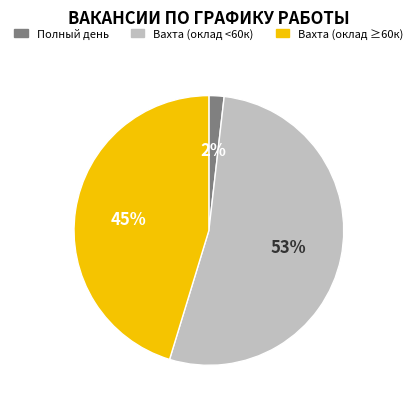

Rank the categories by value from lowest to highest.

Полный день, Вахта (оклад ≥60к), Вахта (оклад <60к)